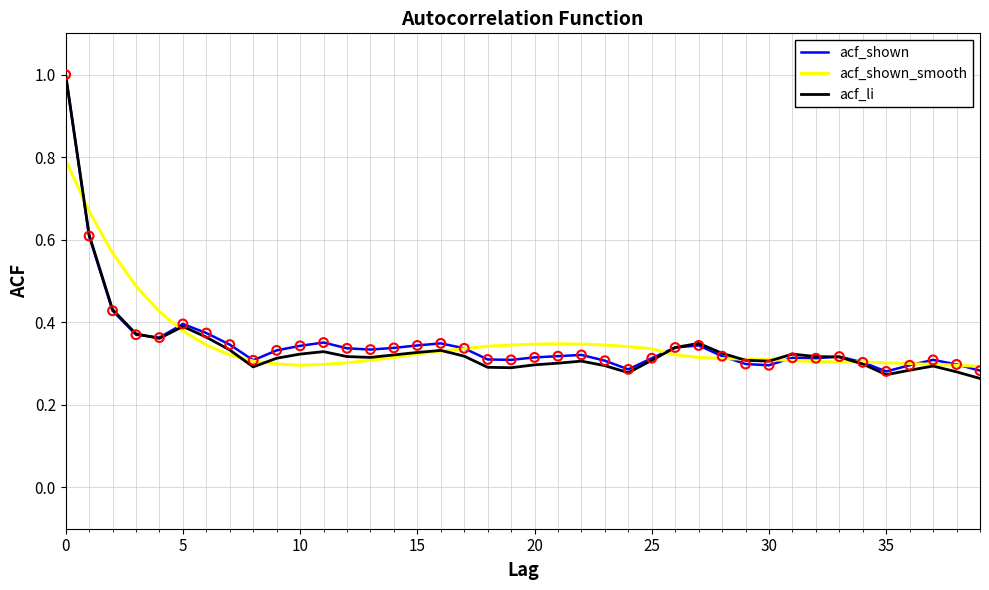

What are all the series names shown in the legend?

acf_shown, acf_shown_smooth, acf_li